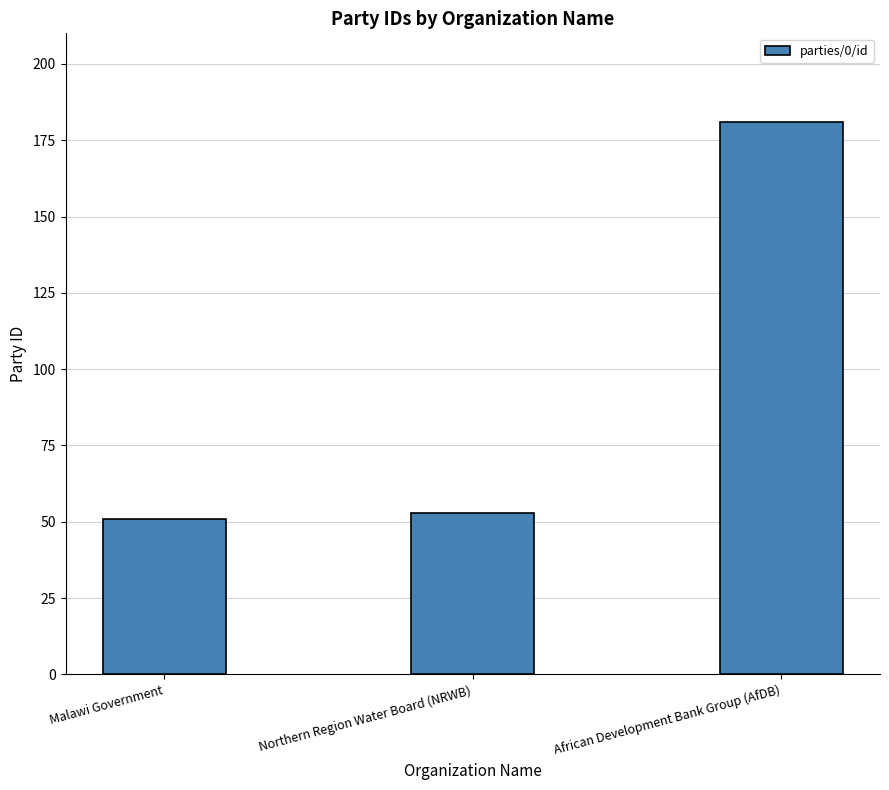

True or false: the data shows 91 at Northern Region Water Board (NRWB).

False